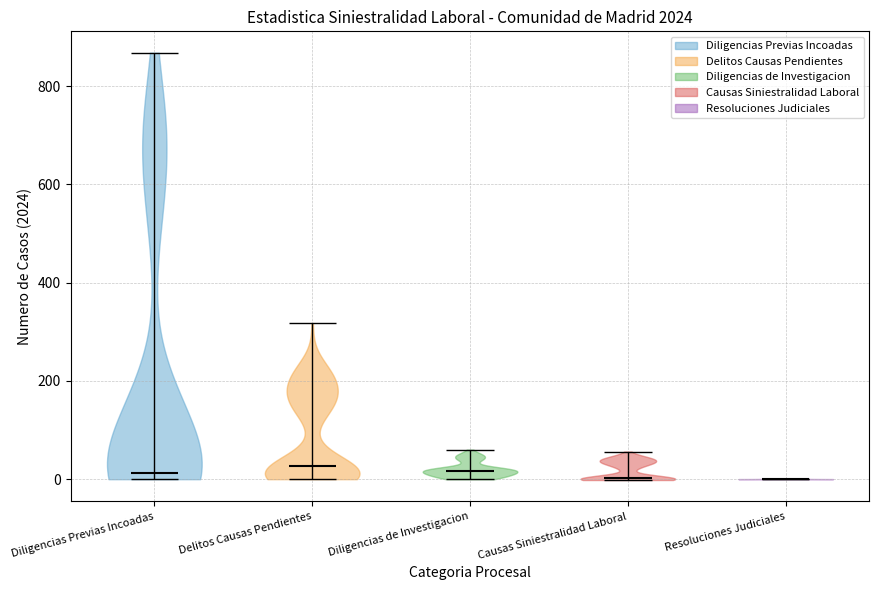

Reading left to right, read every violin against the y-axis: where its median line is, and the lowest and highest points it reaches. The values are not printed on the chart, so give them approximately, as read against the axis.

Diligencias Previas Incoadas: median line 20, lowest point 0, highest point 860
Delitos Causas Pendientes: median line 20, lowest point 0, highest point 320
Diligencias de Investigacion: median line 20, lowest point 0, highest point 60
Causas Siniestralidad Laboral: median line 0, lowest point 0, highest point 60
Resoluciones Judiciales: median line 0, lowest point 0, highest point 0